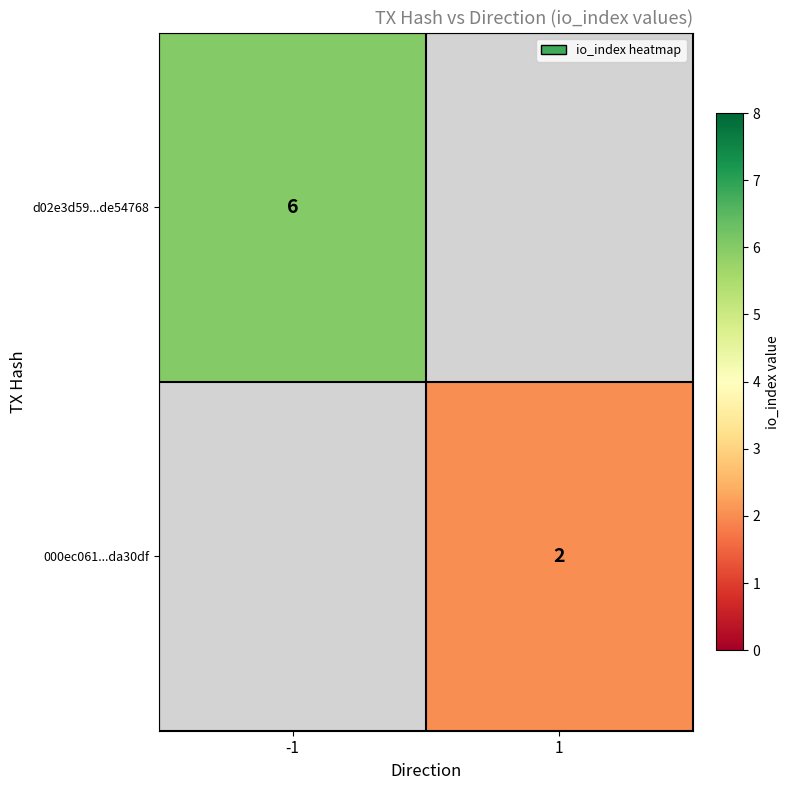

At which category does the chart reach its minimum across all series?

1